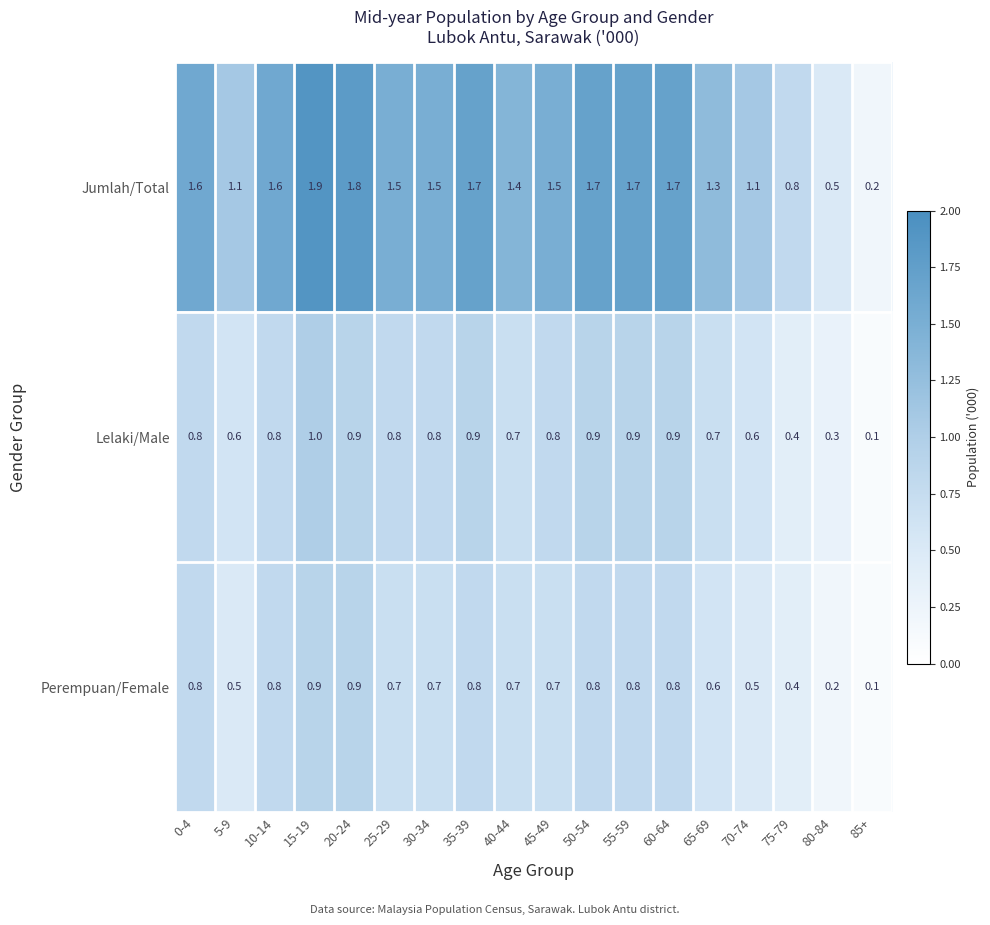

Which category has the lowest value across all series?

85+